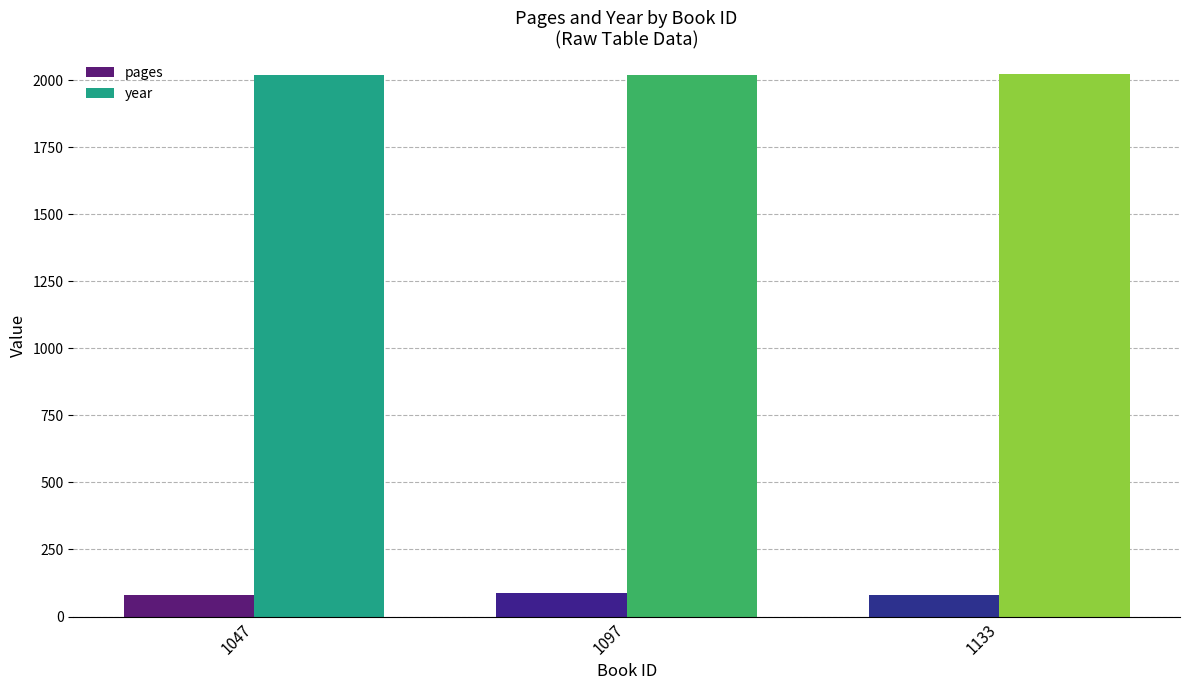

The pages series shows 80 at 1047. True or false?

True